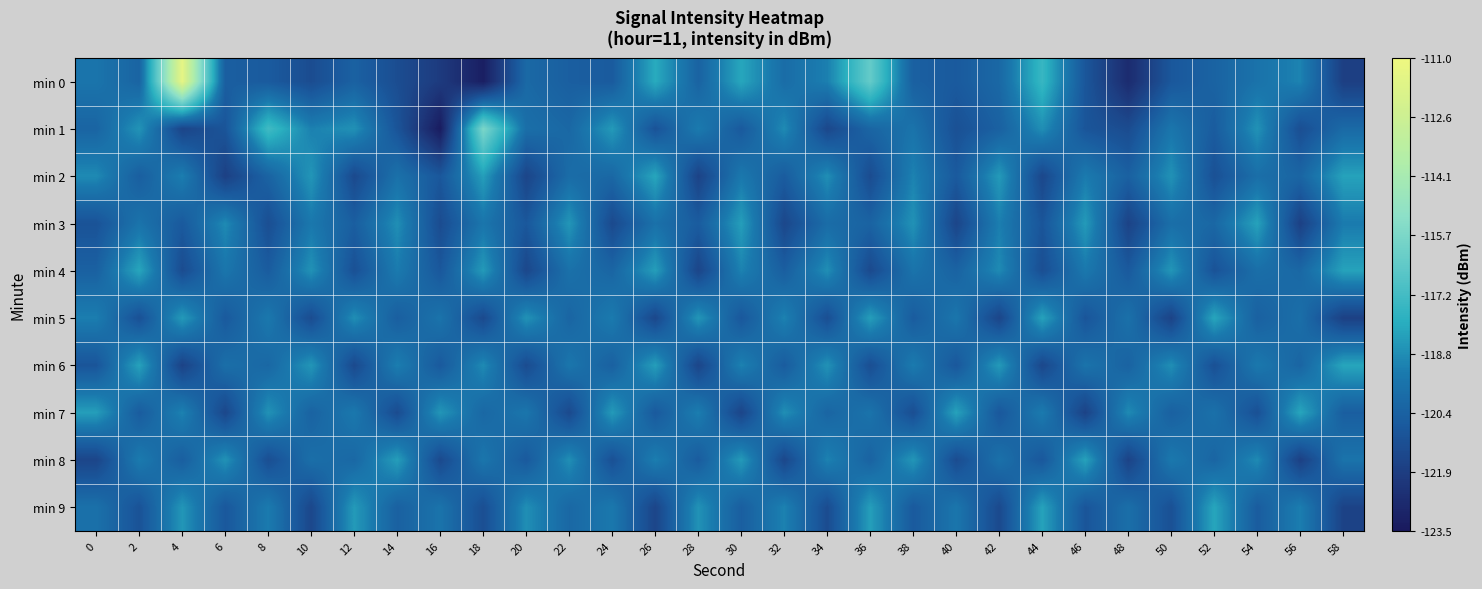

At 44, list the series in order from largest to smallest.

min 0, min 5, min 9, min 1, min 7, min 8, min 3, min 4, min 2, min 6